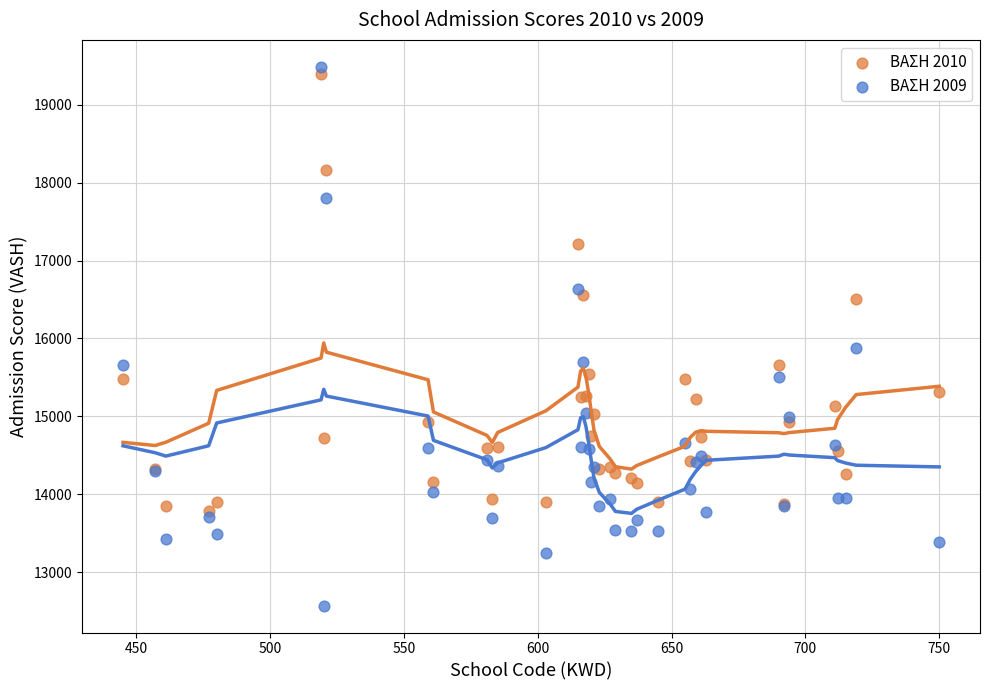

Which series has the widest spread of Y values?

ΒΑΣΗ 2009